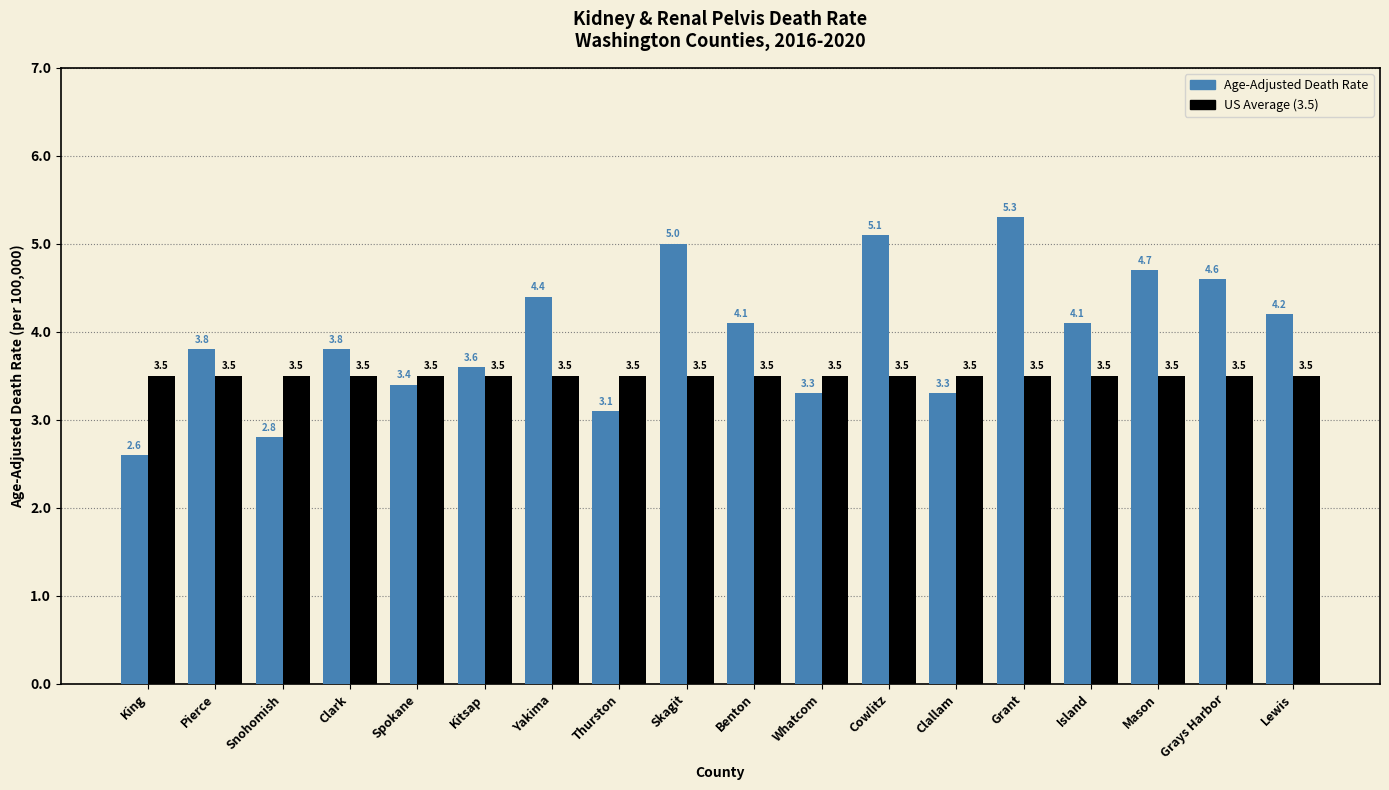

What is the greatest value displayed?

5.3